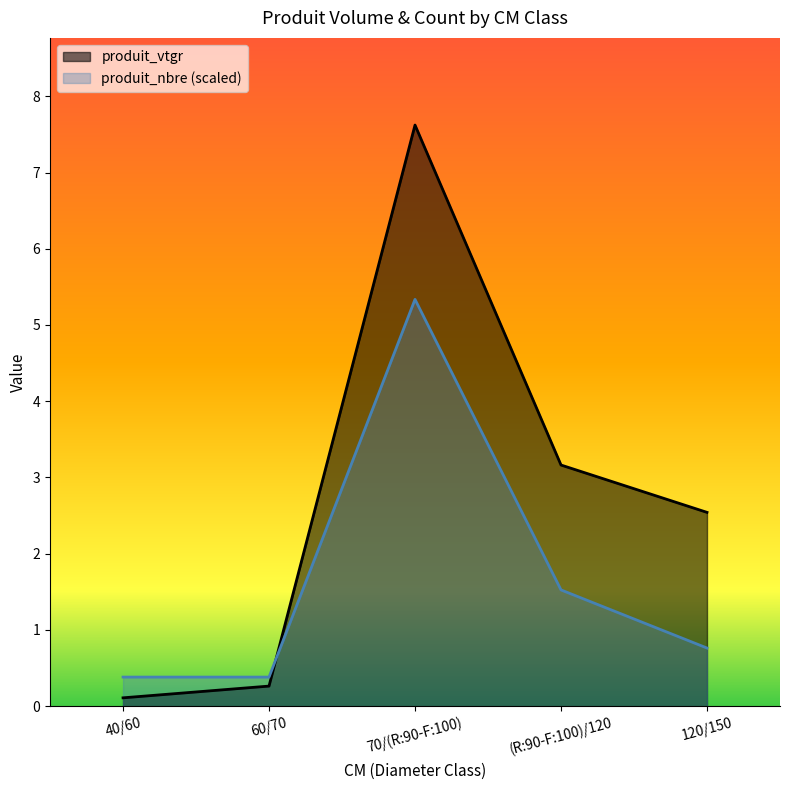

What is the minimum value for produit_vtgr?

0.1